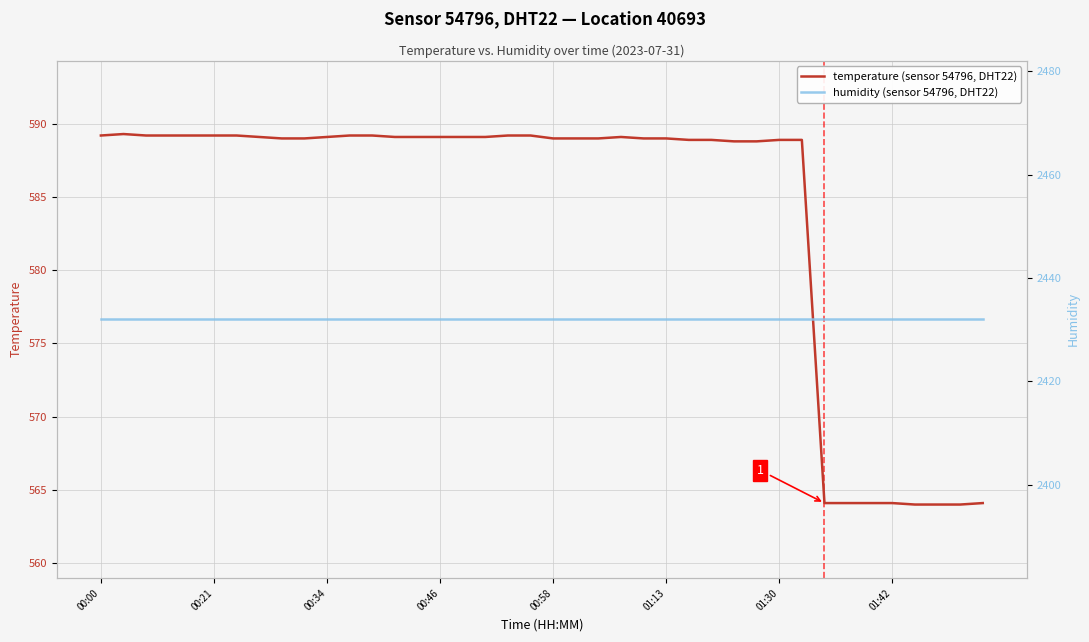

Reading left to right, what are all the values shown in this chart?

temperature (sensor 54796, DHT22): 589.2	589.3	589.2	589.2	589.2	589.2	589.2	589.1	589.0	589.0	589.1	589.2	589.2	589.1	589.1	589.1	589.1	589.1	589.2	589.2	589.0	589.0	589.0	589.1	589.0	589.0	588.9	588.9	588.8	588.8	588.9	588.9	564.1	564.1	564.1	564.1	564.0	564.0	564.0	564.1
humidity (sensor 54796, DHT22): 2432.0	2432.0	2432.0	2432.0	2432.0	2432.0	2432.0	2432.0	2432.0	2432.0	2432.0	2432.0	2432.0	2432.0	2432.0	2432.0	2432.0	2432.0	2432.0	2432.0	2432.0	2432.0	2432.0	2432.0	2432.0	2432.0	2432.0	2432.0	2432.0	2432.0	2432.0	2432.0	2432.0	2432.0	2432.0	2432.0	2432.0	2432.0	2432.0	2432.0